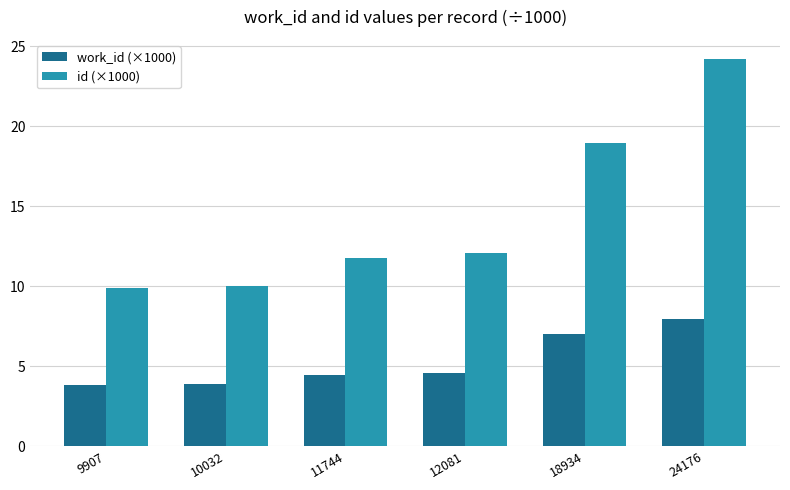

At how many categories does at least one series exceed 22?

1